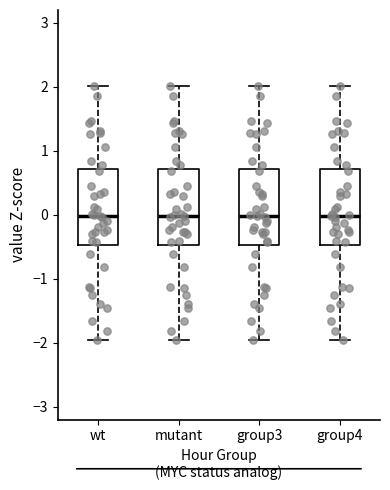

Reading left to right, read every box against the y-axis: the position of its median line, the range the box covers, and the ends of its whiskers. The values are not printed on the chart, so give them approximately, as read against the axis.

wt: median 0.0, box -0.5 to 0.7, whiskers -2.0 to 2.0
mutant: median 0.0, box -0.5 to 0.7, whiskers -2.0 to 2.0
group3: median 0.0, box -0.5 to 0.7, whiskers -2.0 to 2.0
group4: median 0.0, box -0.5 to 0.7, whiskers -2.0 to 2.0